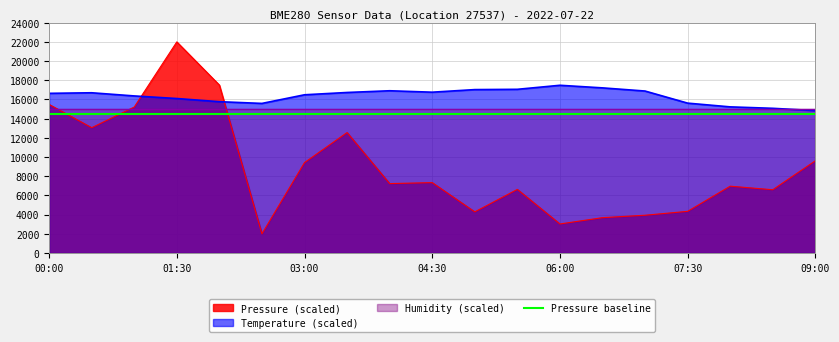

Is it true that temperature equals 25971.4 at 01:00?

False